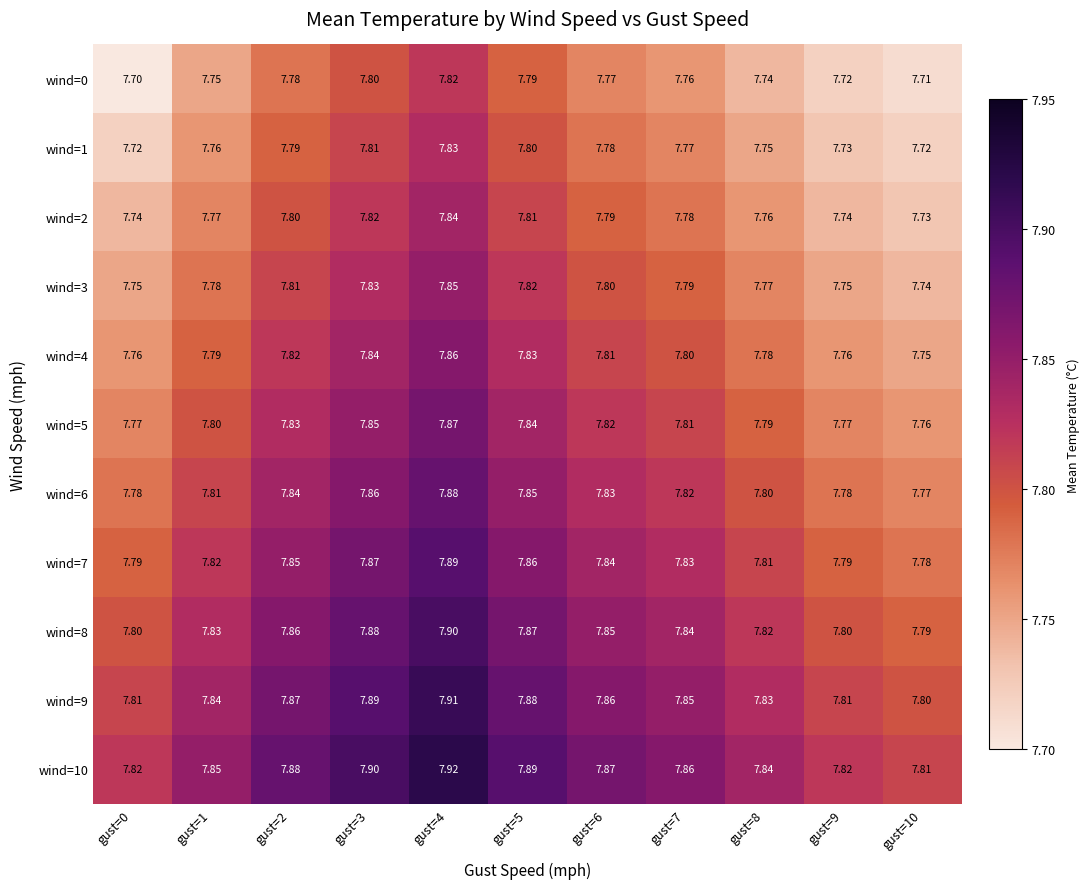

Which series has the largest total across all categories?

wind=10